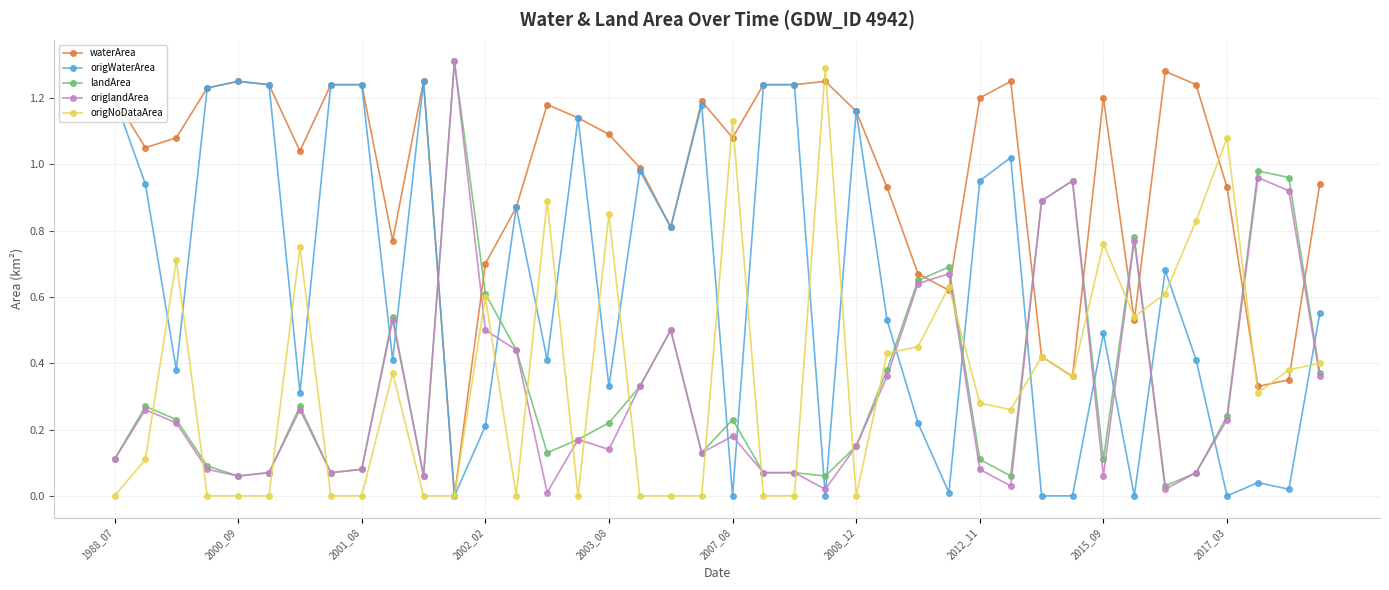

True or false: origNoDataArea has more than 0 points higher than both neighbors.

True